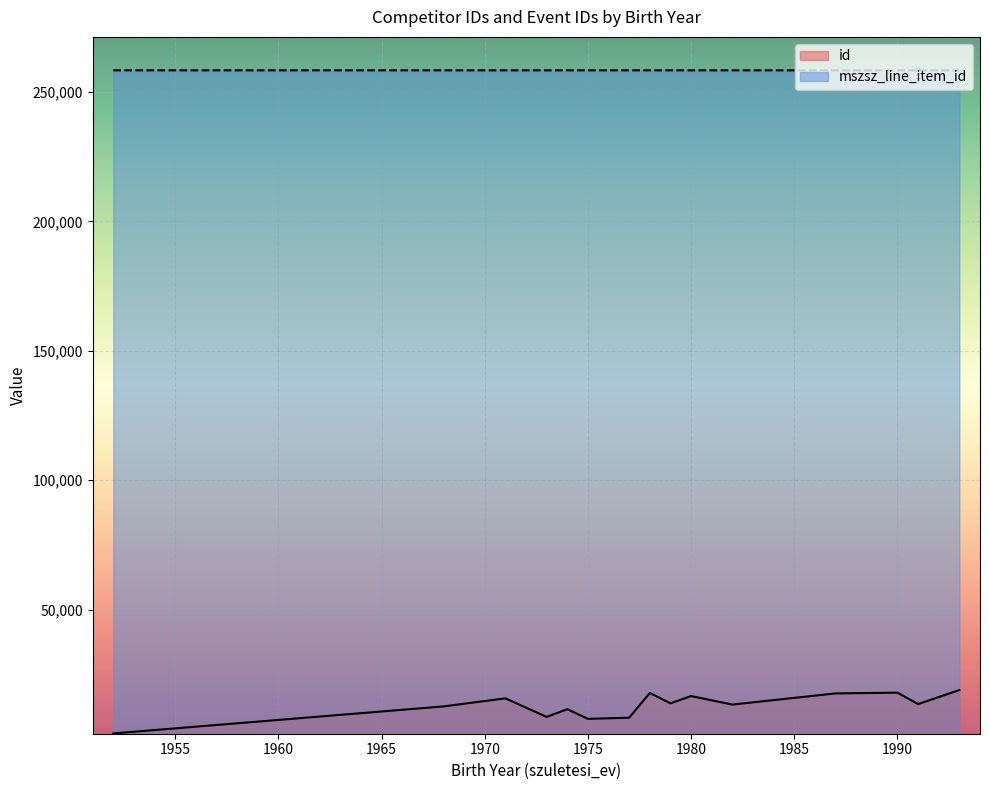

At how many categories does at least one series exceed 245088?

15